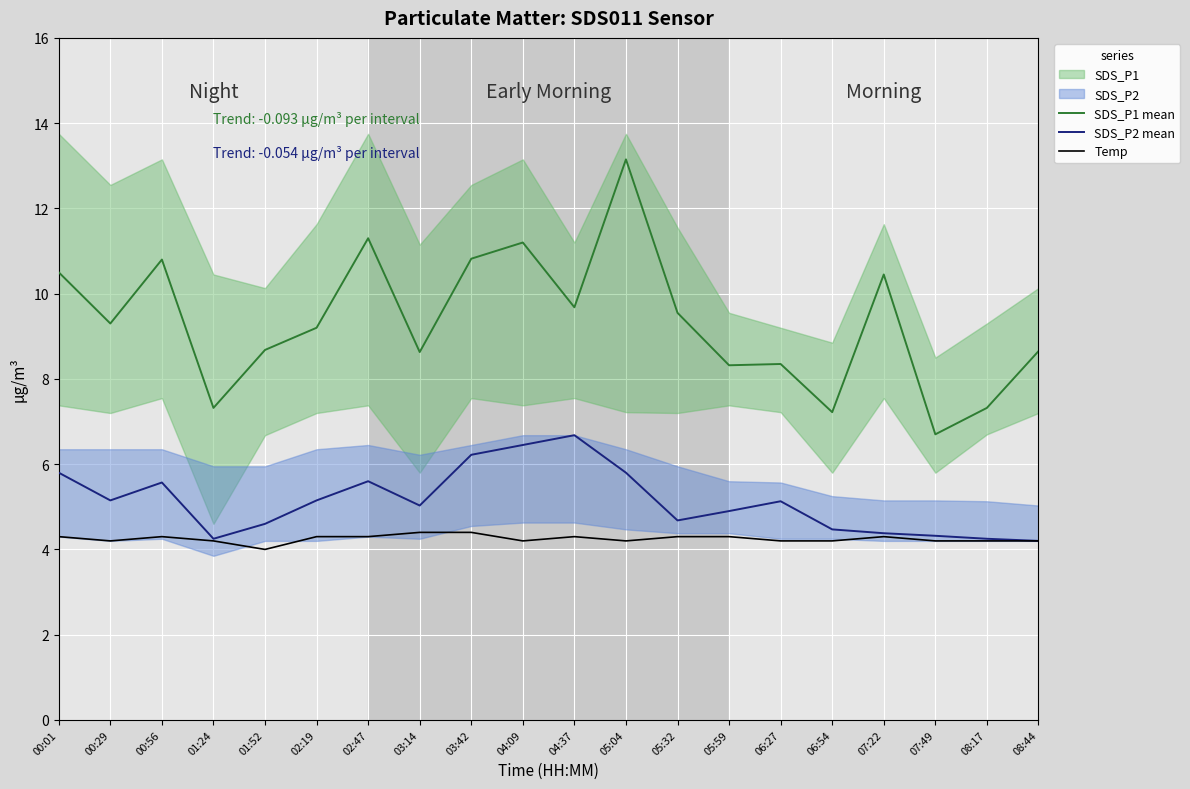

Is this an area chart (filled region under the line)?

No